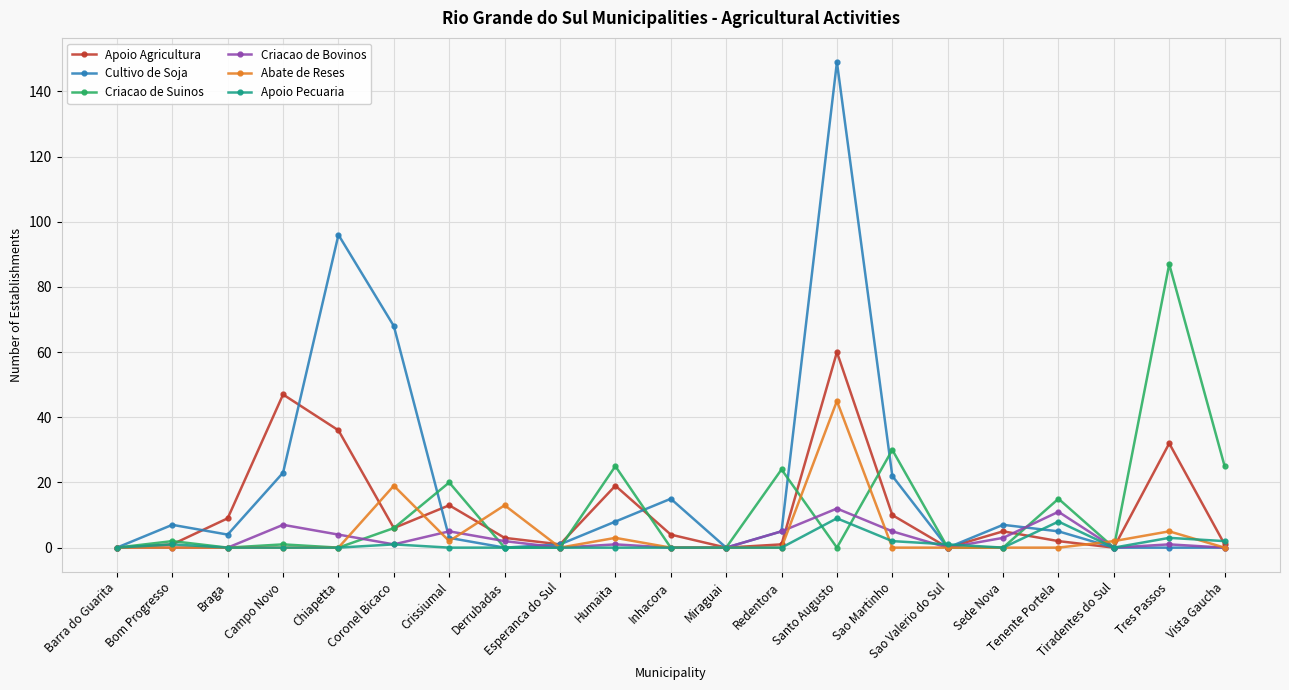

At how many categories does at least one series exceed 56?

4